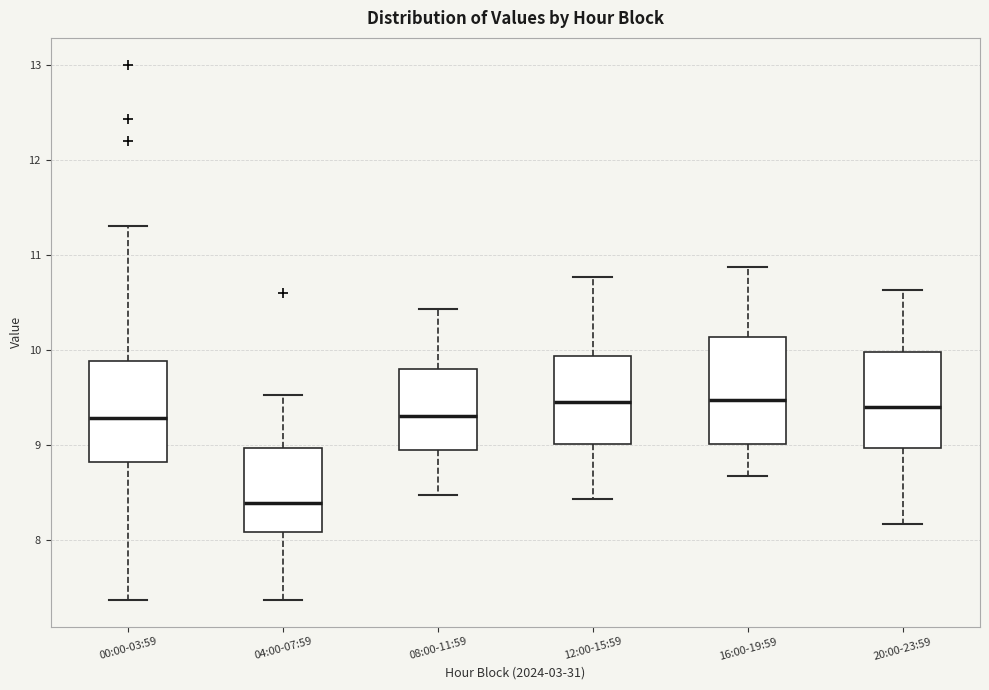

Reading left to right, read every box against the y-axis: the position of its median line, the range the box covers, and the ends of its whiskers. The values are not printed on the chart, so give them approximately, as read against the axis.

00:00-03:59: median 9.3, box 8.8 to 9.9, whiskers 7.4 to 11.3
04:00-07:59: median 8.4, box 8.1 to 9.0, whiskers 7.4 to 9.5
08:00-11:59: median 9.3, box 8.9 to 9.8, whiskers 8.5 to 10.4
12:00-15:59: median 9.5, box 9.0 to 9.9, whiskers 8.4 to 10.8
16:00-19:59: median 9.5, box 9.0 to 10.1, whiskers 8.7 to 10.9
20:00-23:59: median 9.4, box 9.0 to 10.0, whiskers 8.2 to 10.6